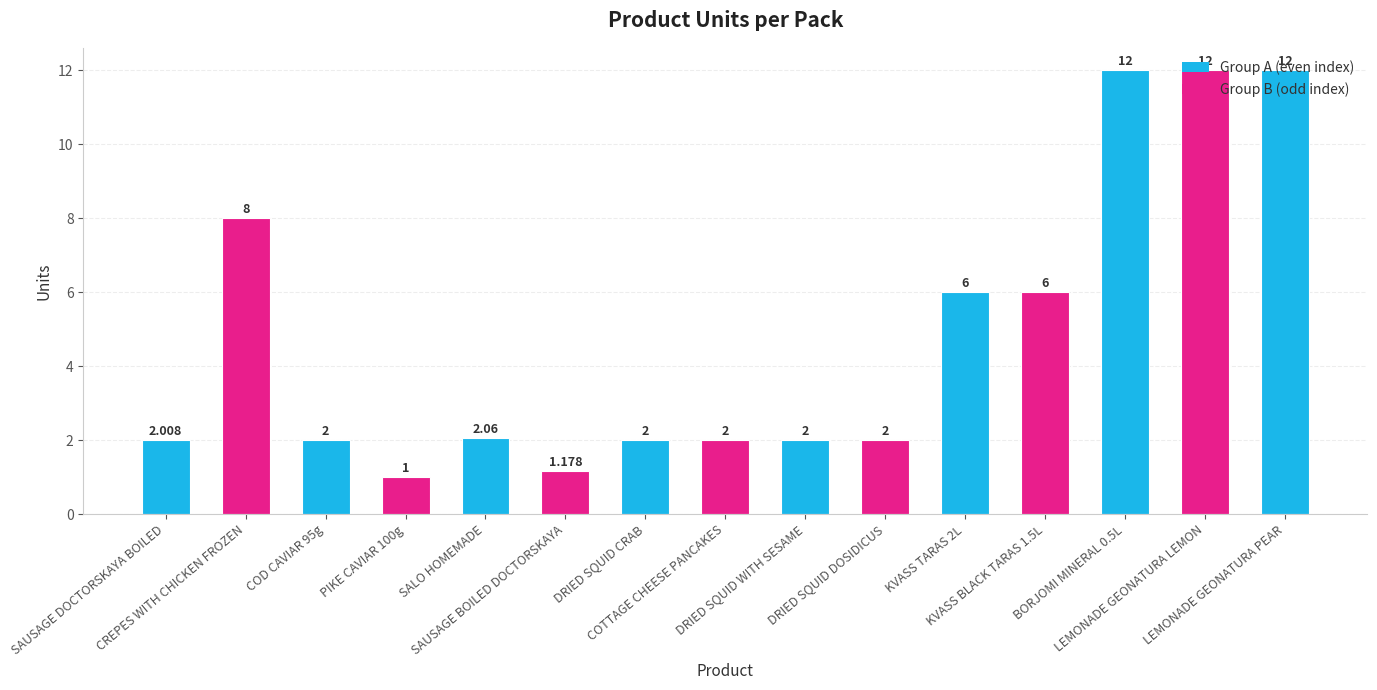

How many categories are shown in the chart?

15